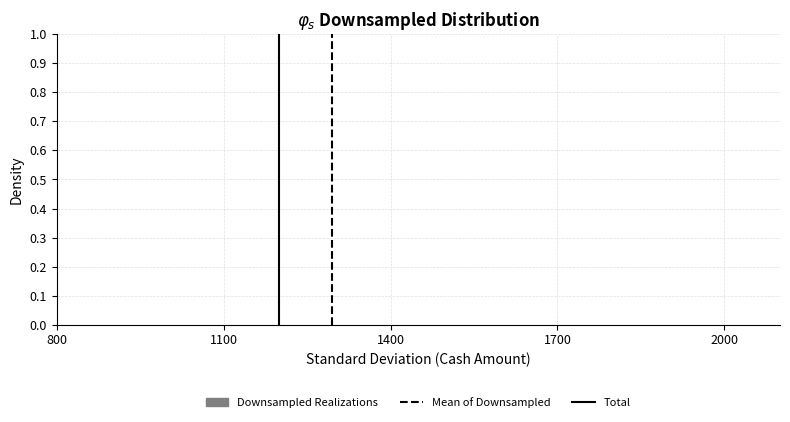

Reading left to right, list every bar in this chart as the range it spans on the x-axis followed by its height. The values are not printed on the chart, so give them approximately, as read against the axis.

800 to 1100: 0
1100 to 1400: under 0.01
1400 to 1700: under 0.01
1700 to 2000: under 0.01